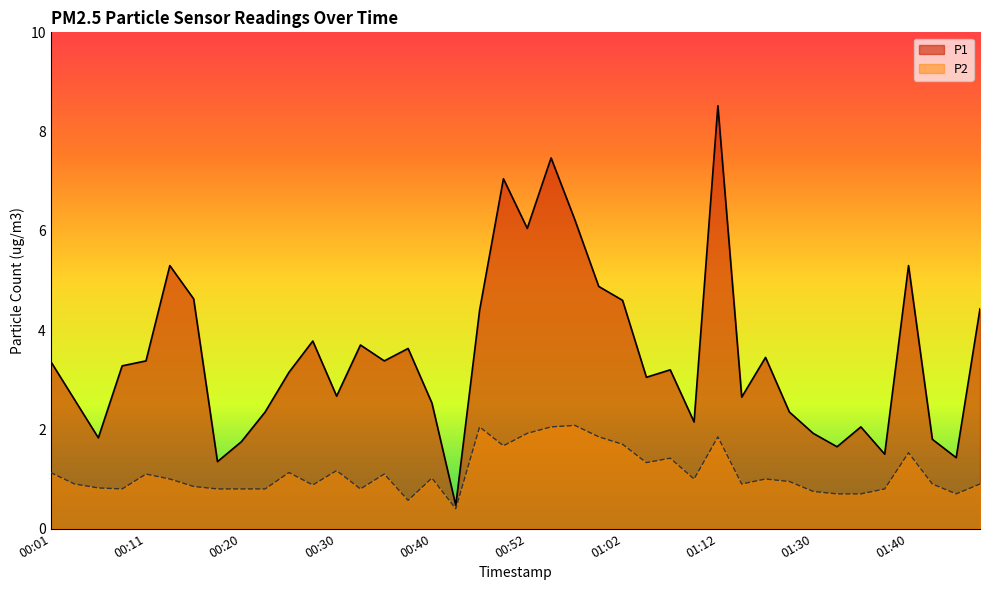

What is the lowest value of the P2 series?

0.4